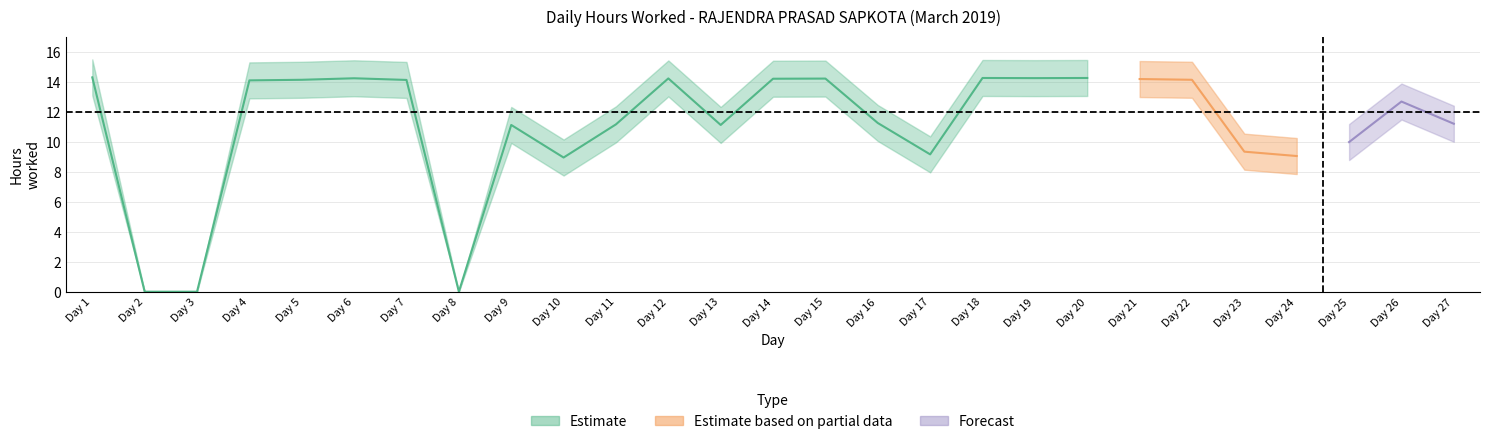

How many values are above zero?

24